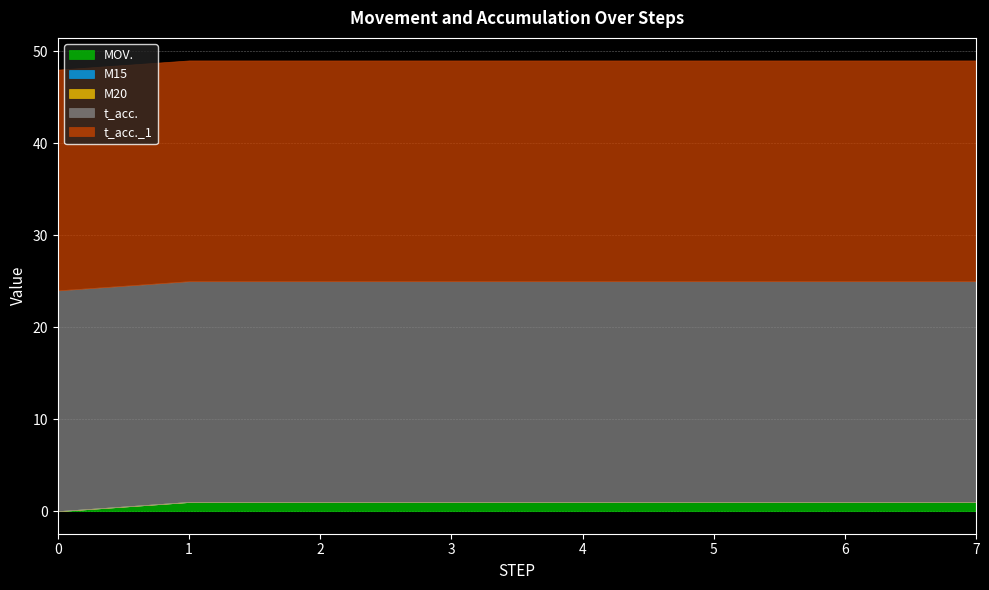

At 1, list the series in order from largest to smallest.

t_acc., t_acc._1, MOV., M15, M20